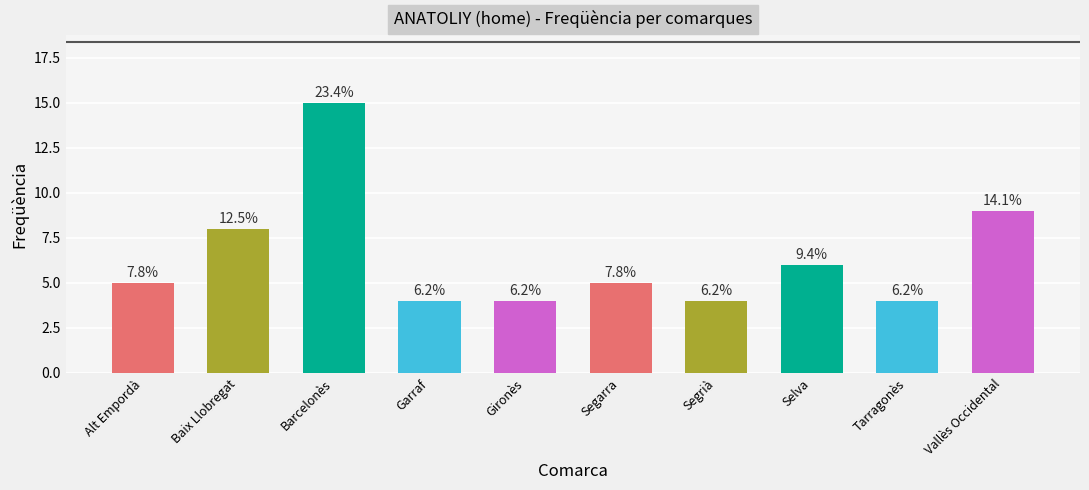

Reading left to right, extract all data points from this chart.

5	8	15	4	4	5	4	6	4	9